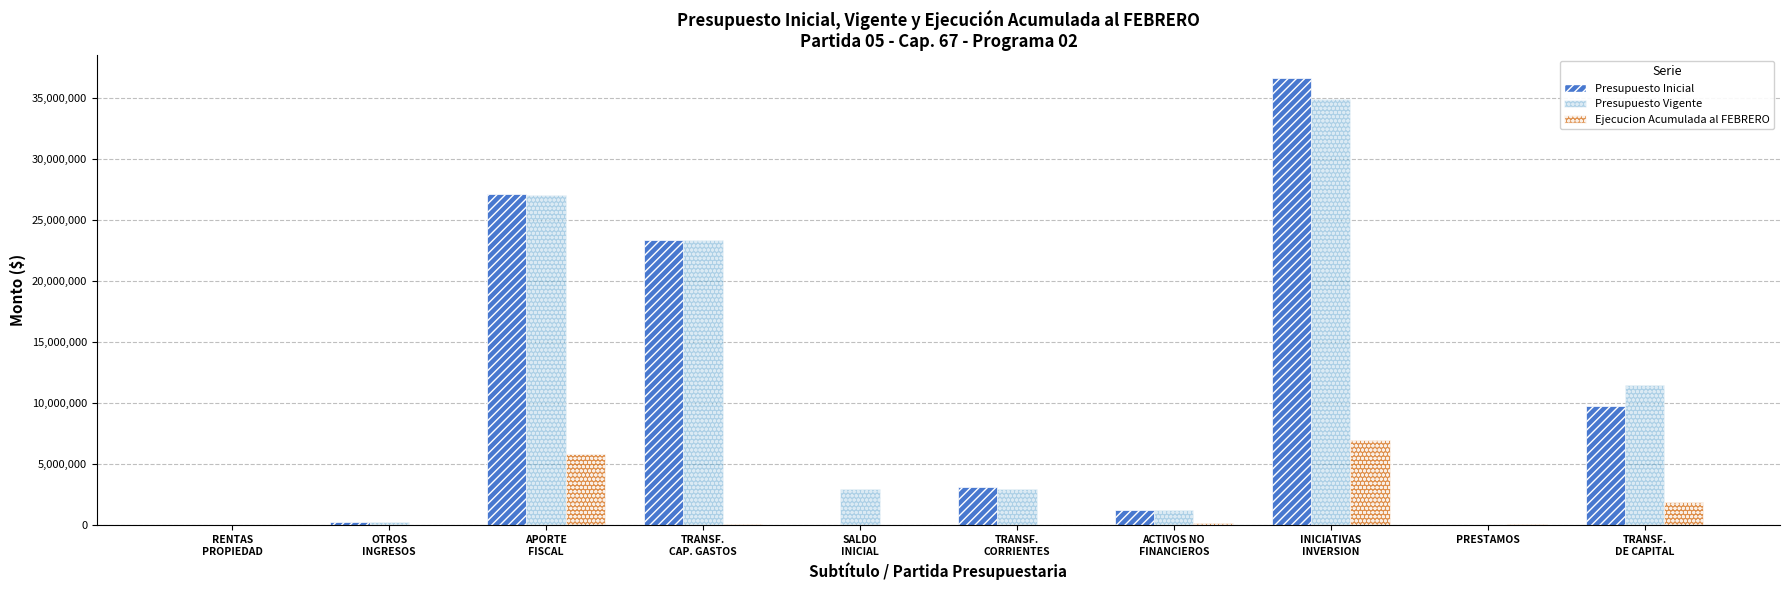

Where does the Ejecucion Acumulada al FEBRERO series first go above 143945?

APORTE
FISCAL